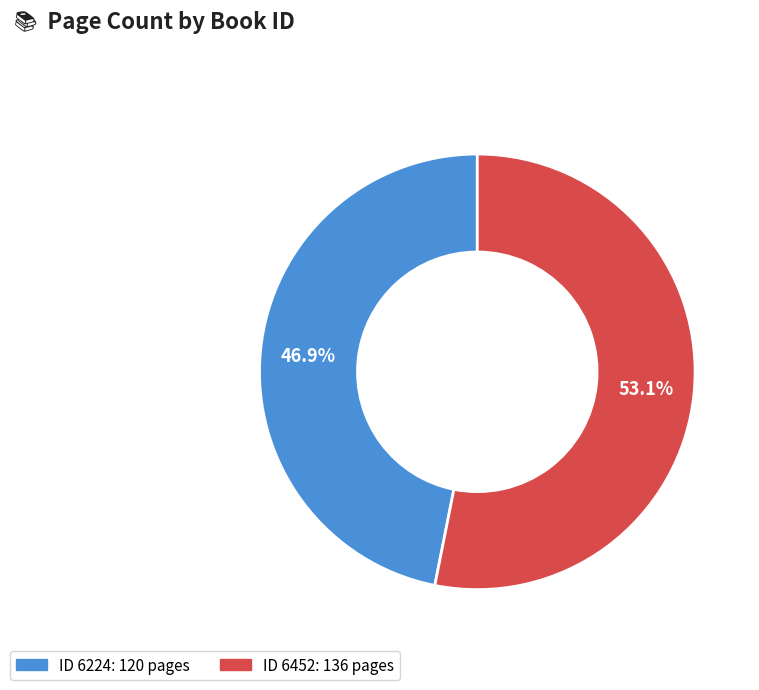

Is there any slice that represents more than half of the pie?

Yes